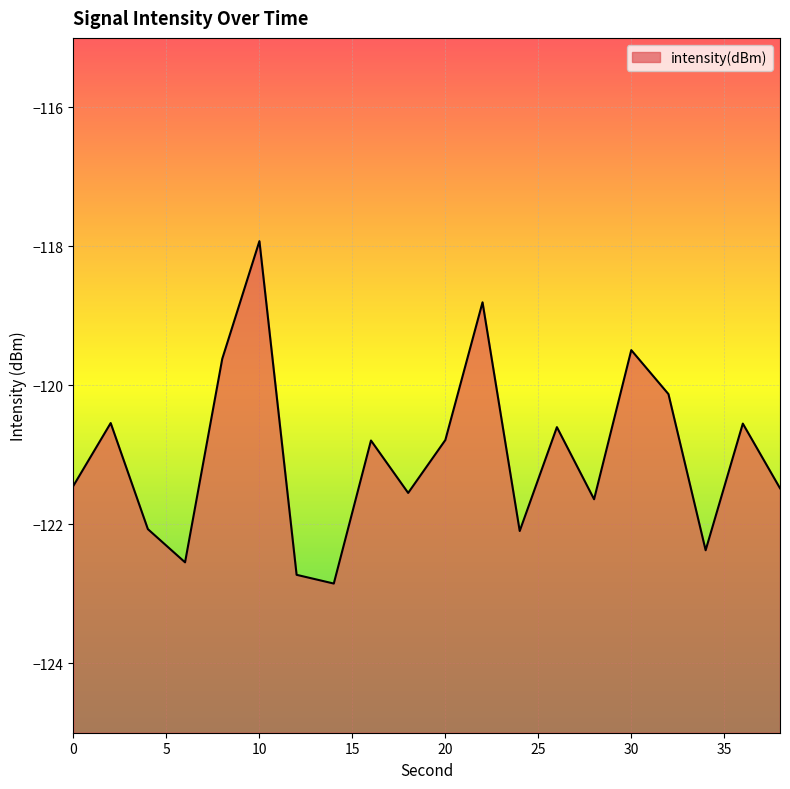

How many points are higher than both their immediate neighbors (excluding endpoints)?

7